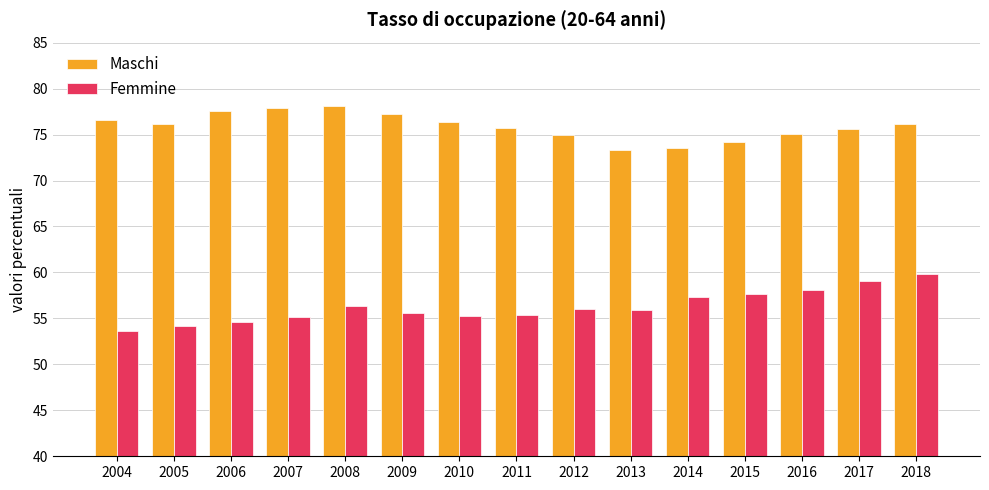

What is the value of the Femmine bar at the 3rd from the left?

54.6